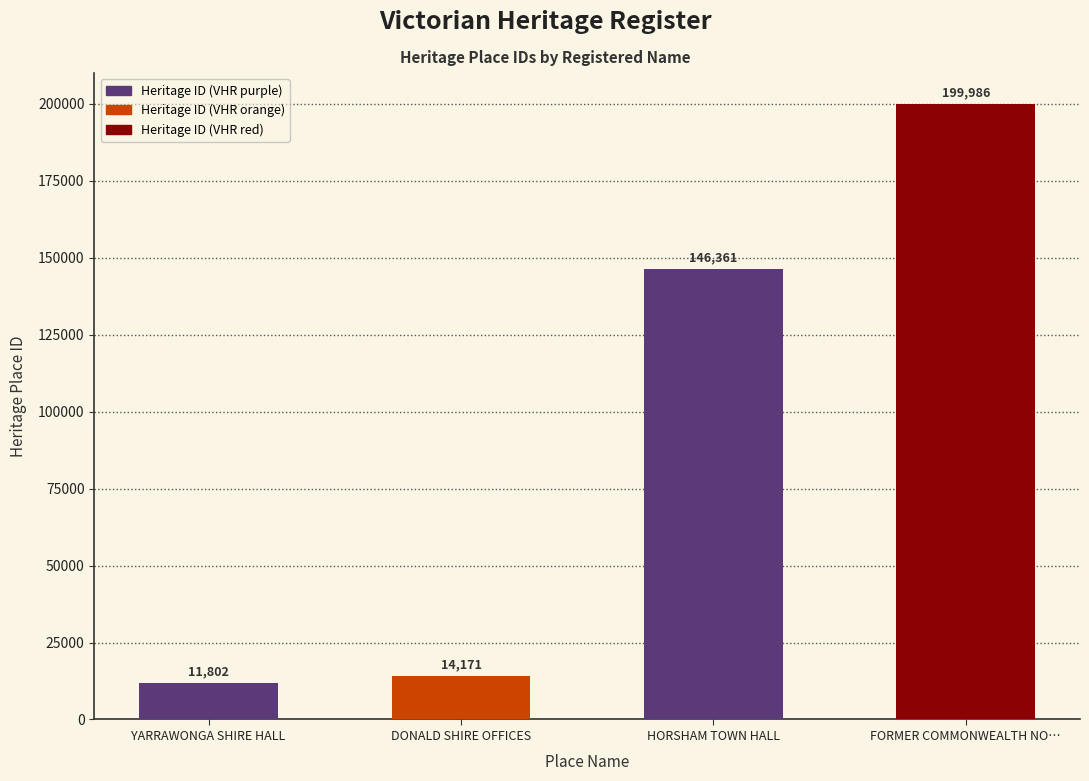

What is the change in value from DONALD SHIRE OFFICES to HORSHAM TOWN HALL?

+132190